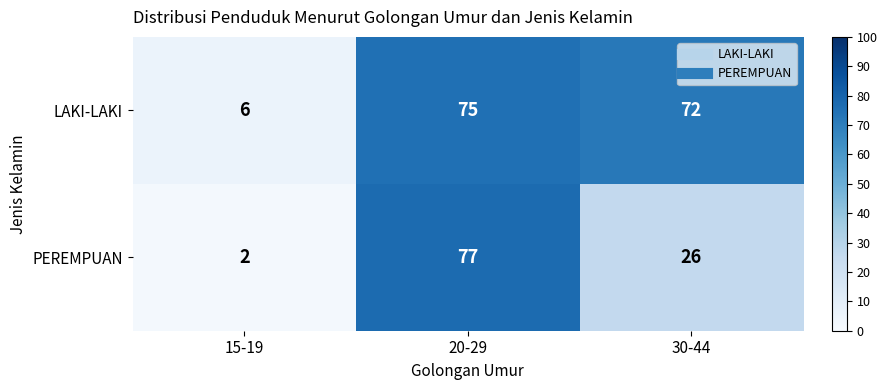

At which category is the sum across all series the highest?

20-29